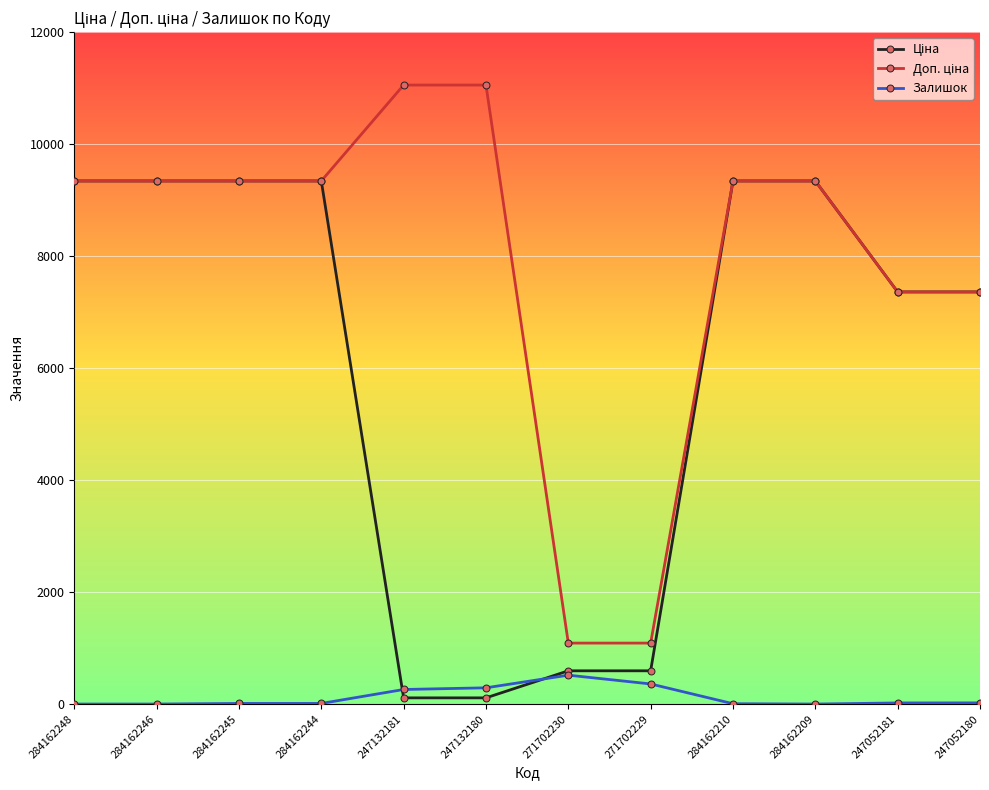

What position from the right is 247132181?

8